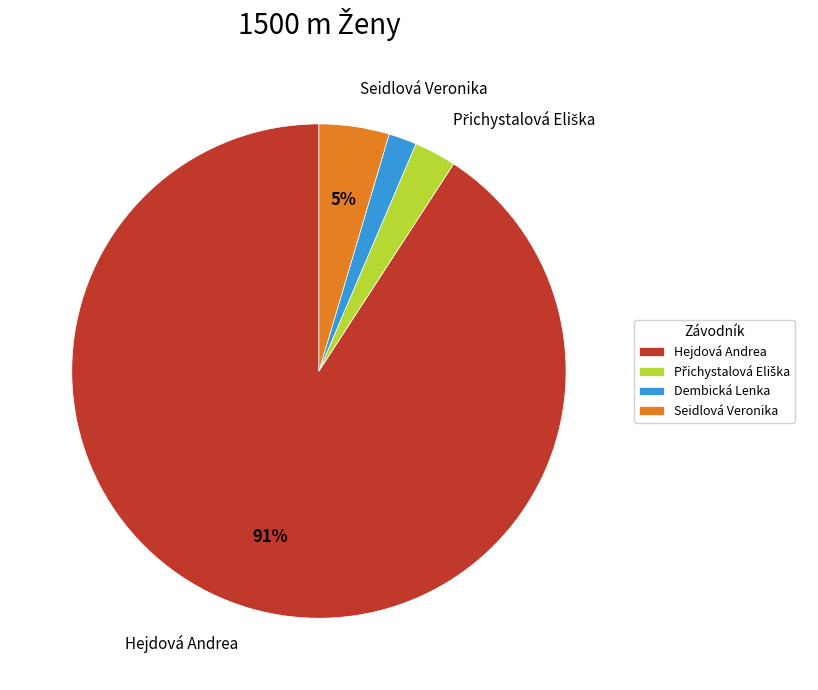

Does any single category account for the majority?

Yes